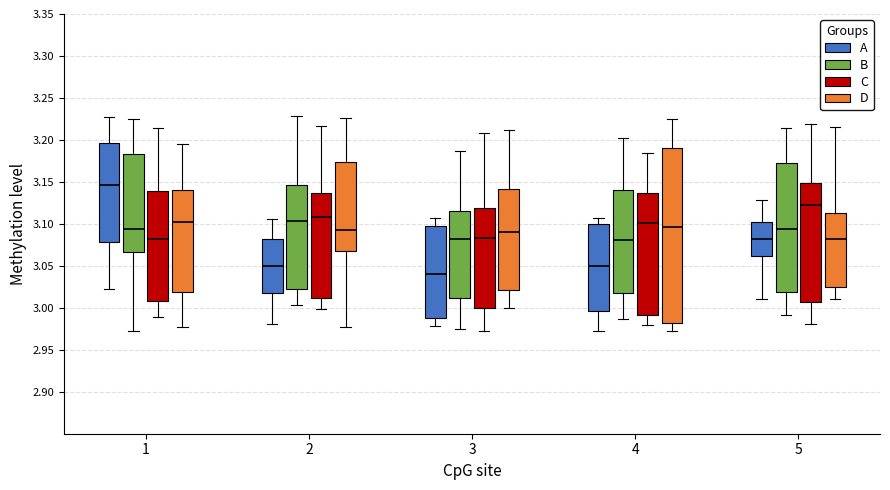

Reading left to right, read every box against the y-axis: the position of its median line, the range the box covers, and the ends of its whiskers. The values are not printed on the chart, so give them approximately, as read against the axis.

1 (A): median 3.145, box 3.080 to 3.195, whiskers 3.020 to 3.225
1 (B): median 3.095, box 3.065 to 3.185, whiskers 2.970 to 3.225
1 (C): median 3.080, box 3.010 to 3.140, whiskers 2.990 to 3.215
1 (D): median 3.105, box 3.020 to 3.140, whiskers 2.975 to 3.195
2 (A): median 3.050, box 3.020 to 3.080, whiskers 2.980 to 3.105
2 (B): median 3.105, box 3.020 to 3.145, whiskers 3.005 to 3.230
2 (C): median 3.110, box 3.010 to 3.135, whiskers 3.000 to 3.215
2 (D): median 3.095, box 3.065 to 3.175, whiskers 2.975 to 3.225
3 (A): median 3.040, box 2.990 to 3.095, whiskers 2.980 to 3.105
3 (B): median 3.080, box 3.010 to 3.115, whiskers 2.975 to 3.185
3 (C): median 3.085, box 3.000 to 3.120, whiskers 2.970 to 3.210
3 (D): median 3.090, box 3.020 to 3.140, whiskers 3.000 to 3.210
4 (A): median 3.050, box 2.995 to 3.100, whiskers 2.975 to 3.105
4 (B): median 3.080, box 3.020 to 3.140, whiskers 2.985 to 3.205
4 (C): median 3.100, box 2.990 to 3.135, whiskers 2.980 to 3.185
4 (D): median 3.095, box 2.980 to 3.190, whiskers 2.970 to 3.225
5 (A): median 3.080, box 3.060 to 3.100, whiskers 3.010 to 3.130
5 (B): median 3.095, box 3.020 to 3.170, whiskers 2.990 to 3.215
5 (C): median 3.125, box 3.005 to 3.150, whiskers 2.980 to 3.220
5 (D): median 3.080, box 3.025 to 3.115, whiskers 3.010 to 3.215